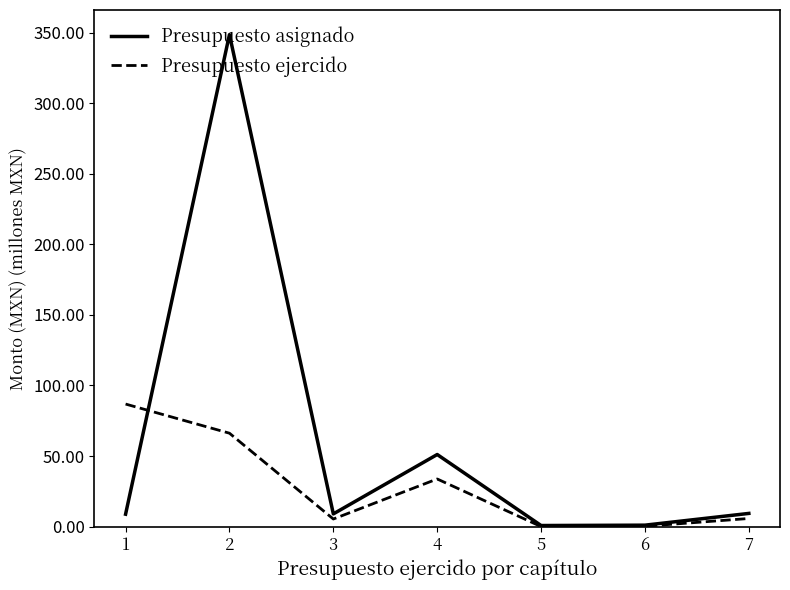

Rank the series by their average value, from lowest to highest.

Presupuesto ejercido, Presupuesto asignado